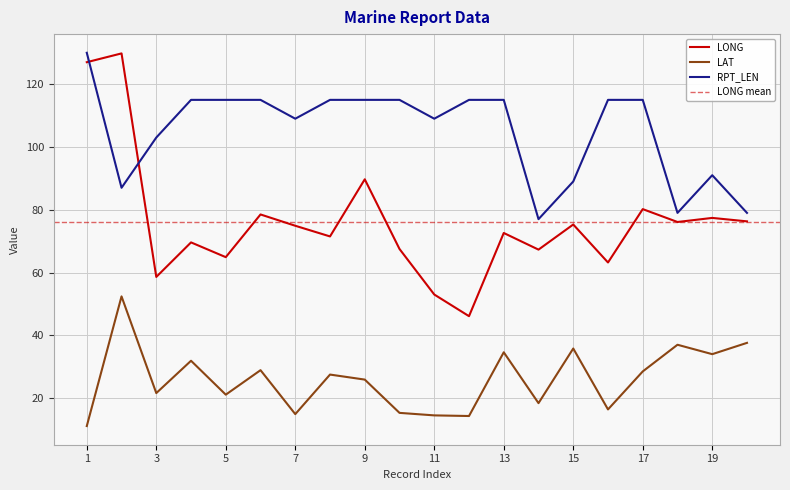

What are all the series names shown in the legend?

LONG, LAT, RPT_LEN